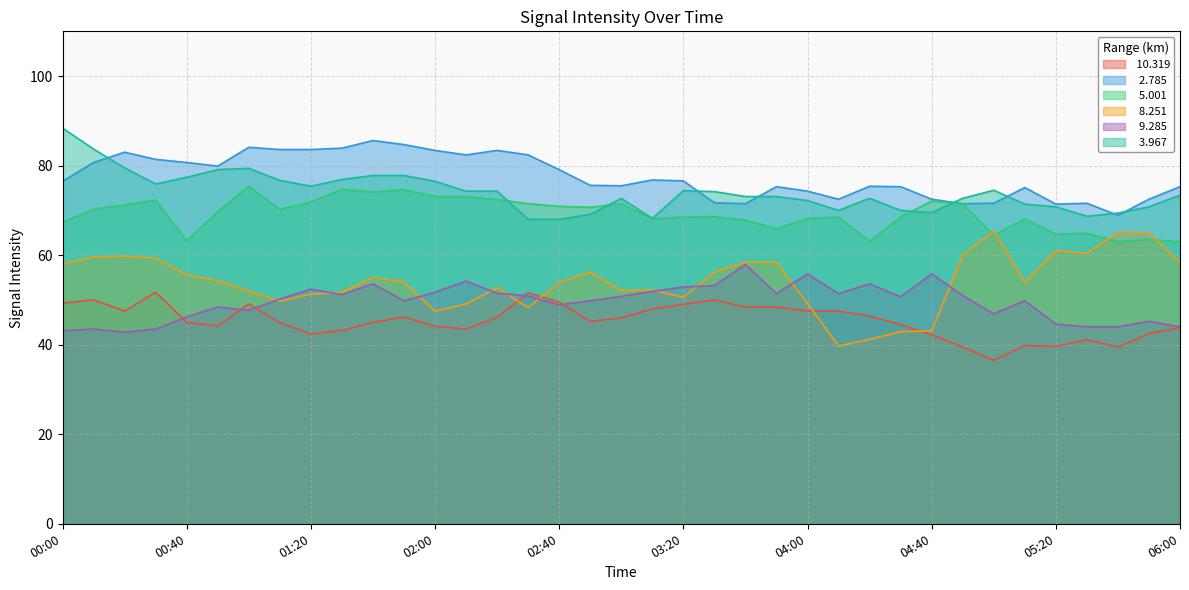

True or false:  10.319 and   3.967 cross at least once.

False